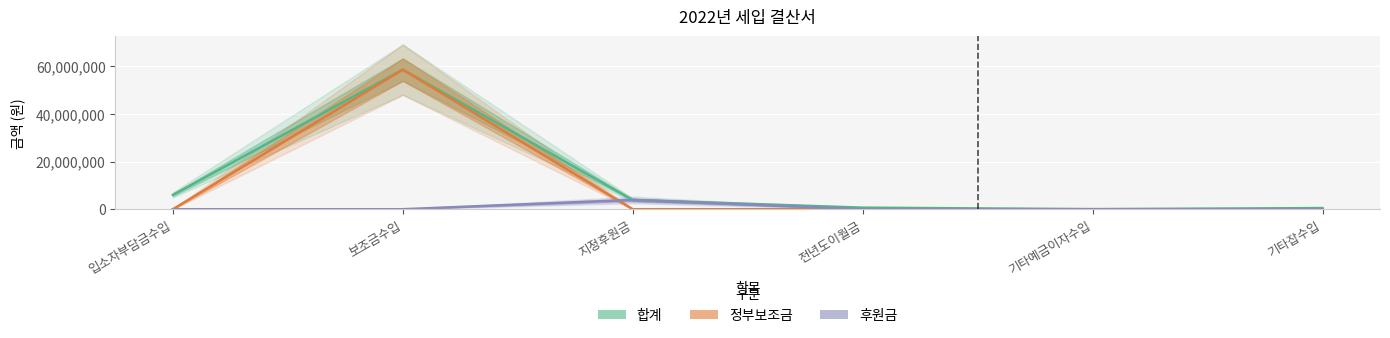

True or false: 정부보조금 has more than 1 points higher than both neighbors.

True